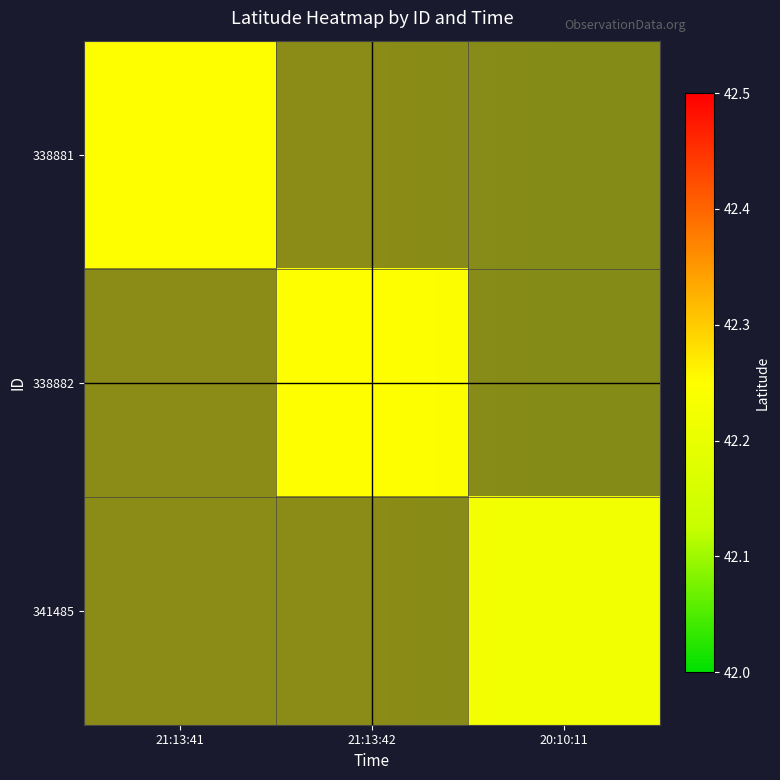

What is the average value of the 341485 series?

42.2